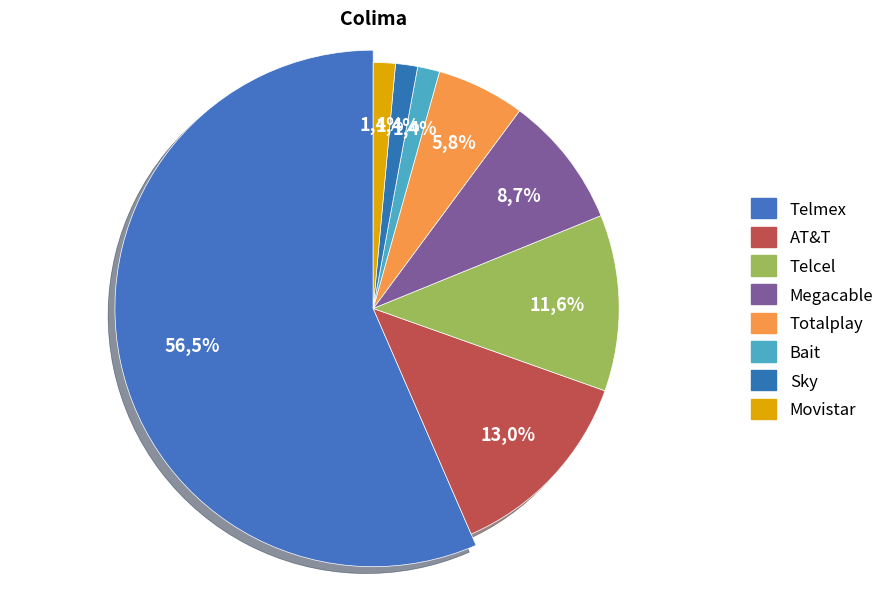

Rank the categories by value from lowest to highest.

Bait, Sky, Movistar, Totalplay, Megacable, Telcel, AT&T, Telmex